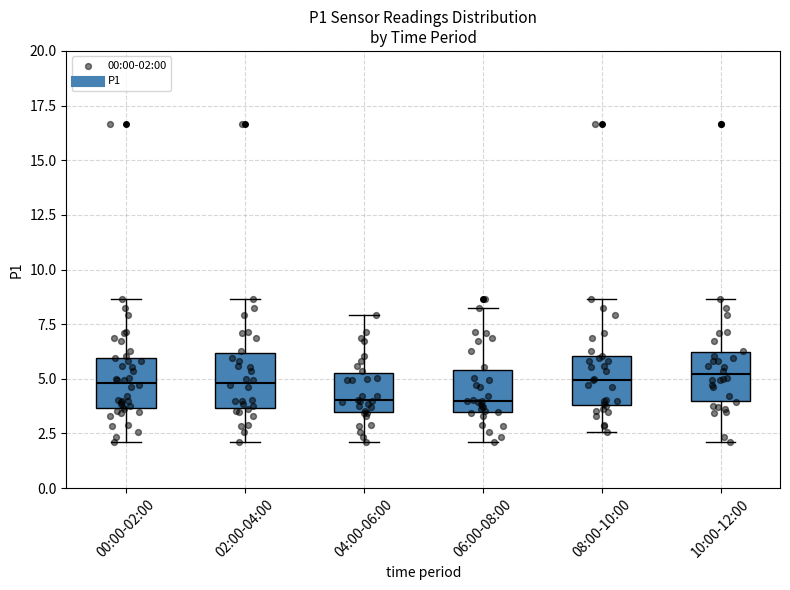

Reading left to right, transcribe this box plot: for each box, give where its median line is, the range the box spans, and where its two whiskers end, as read against the y-axis. The values are not printed on the chart, so give them approximately, as read against the axis.

00:00-02:00: median 5.0, box 3.5 to 6.0, whiskers 2.0 to 8.5
02:00-04:00: median 5.0, box 3.5 to 6.0, whiskers 2.0 to 8.5
04:00-06:00: median 4.0, box 3.5 to 5.5, whiskers 2.0 to 8.0
06:00-08:00: median 4.0, box 3.5 to 5.5, whiskers 2.0 to 8.5
08:00-10:00: median 5.0, box 4.0 to 6.0, whiskers 2.5 to 8.5
10:00-12:00: median 5.0, box 4.0 to 6.0, whiskers 2.0 to 8.5